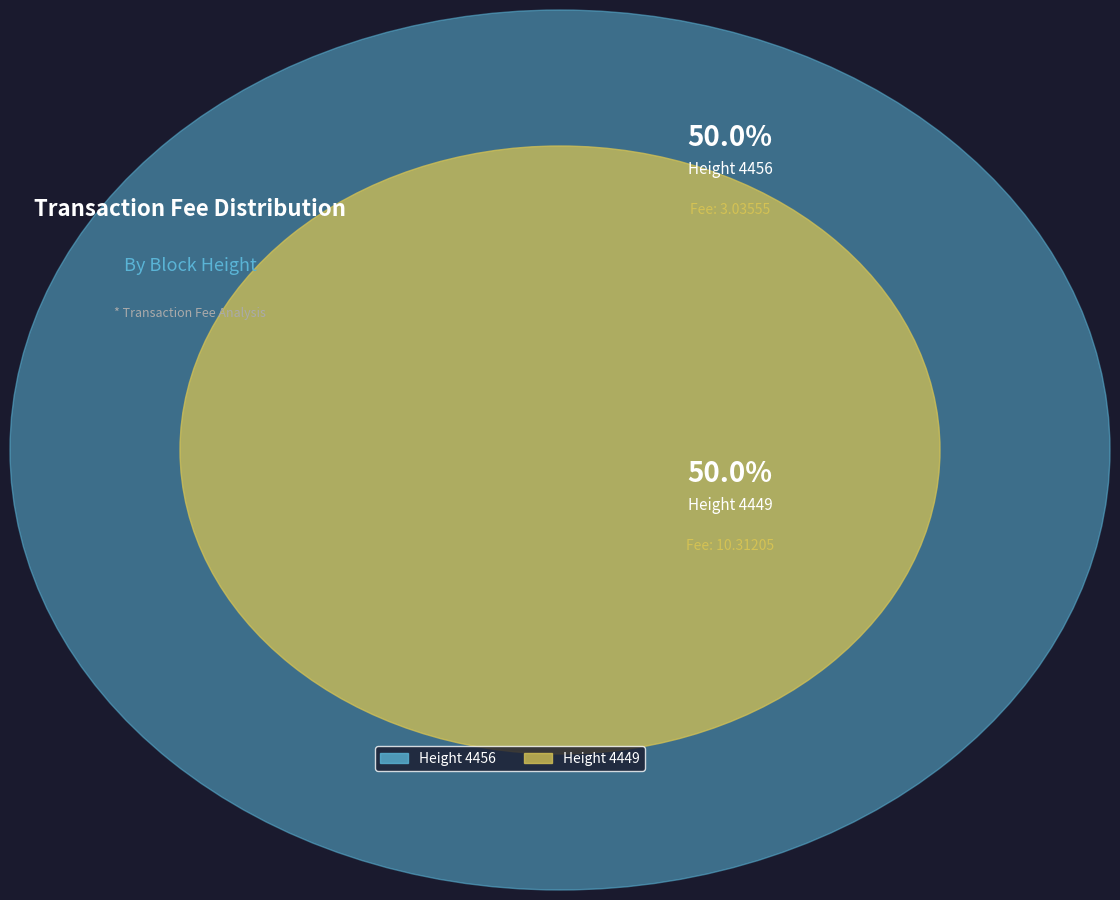

Which slice is the smallest?

Height 4449